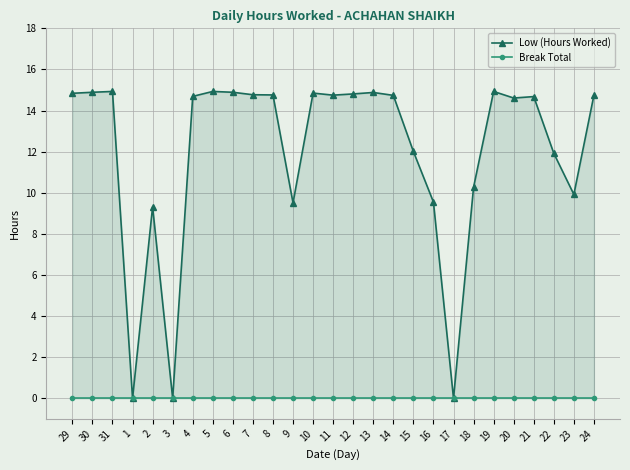

At which category is the sum across all series the highest?

31